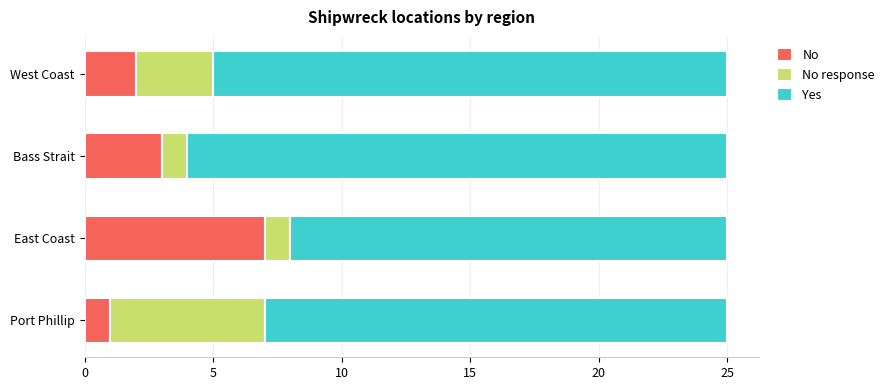

Count the No values in the range 2 to 7.

3